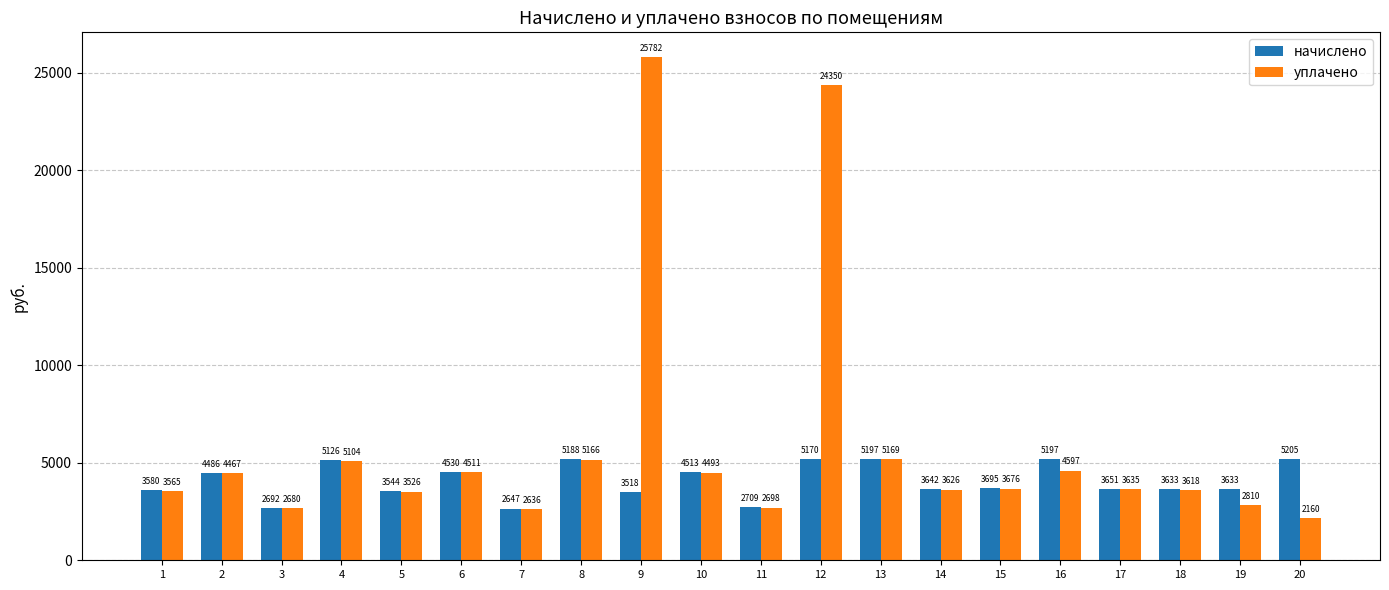

Does the chart contain any negative values?

No